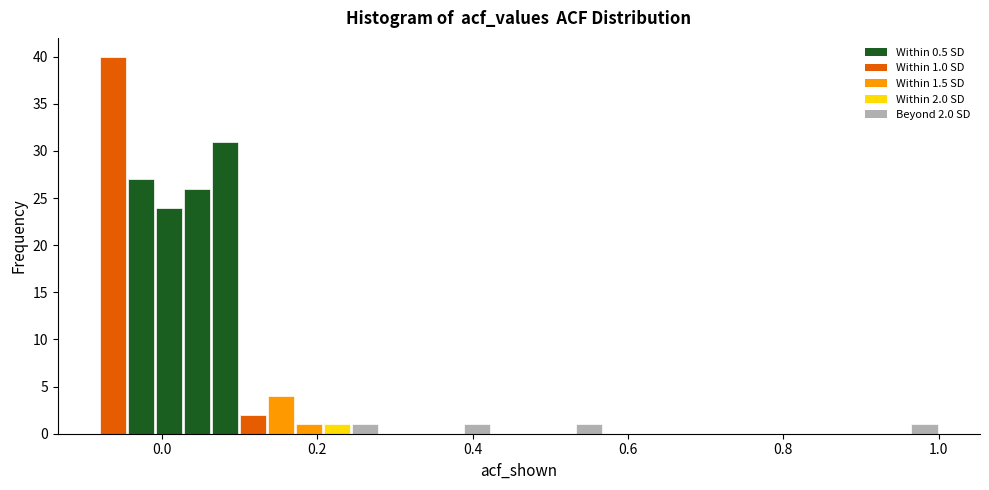

Around what value on the x-axis is the tallest bar? Give the approximate position of its centre, as read against the axis.

-0.06